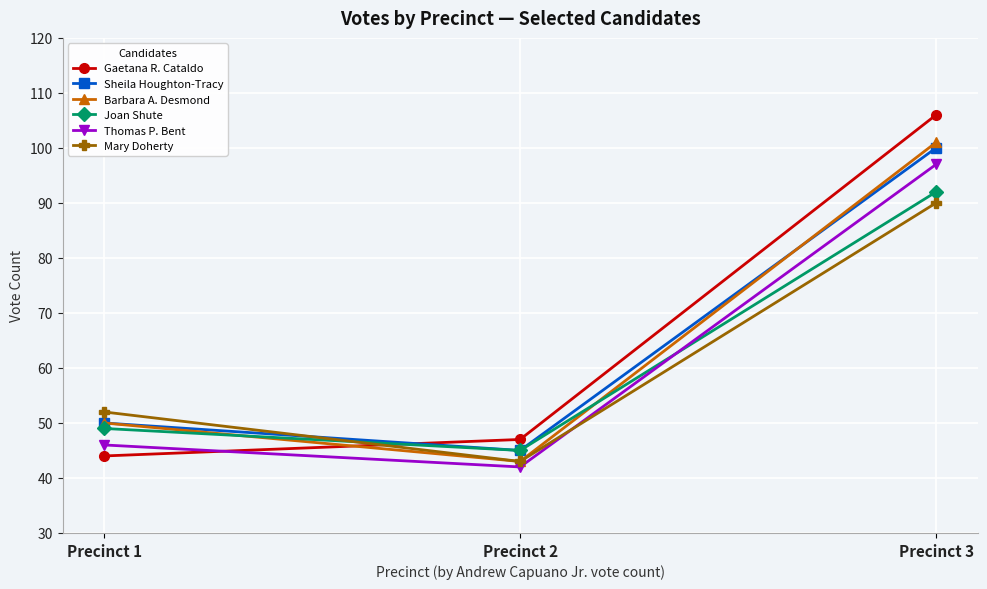

What is the highest value of the Joan Shute series?

92